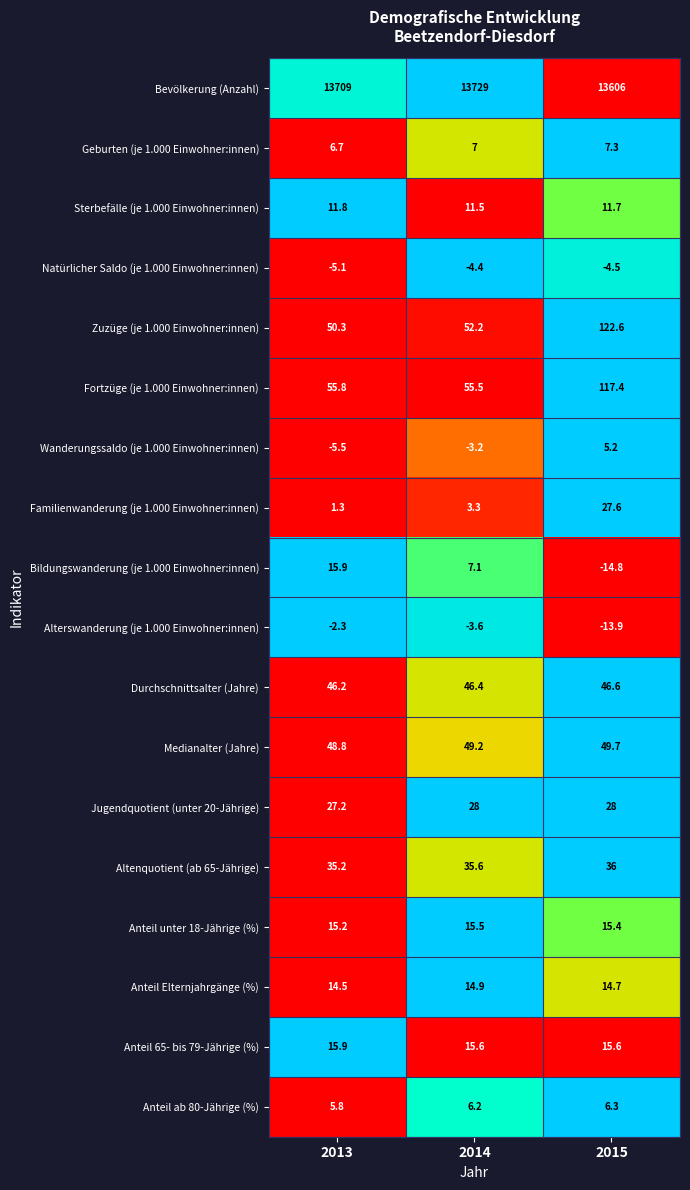

Between 2013 and 2014, which series saw the biggest shift?

Bevölkerung (Anzahl)